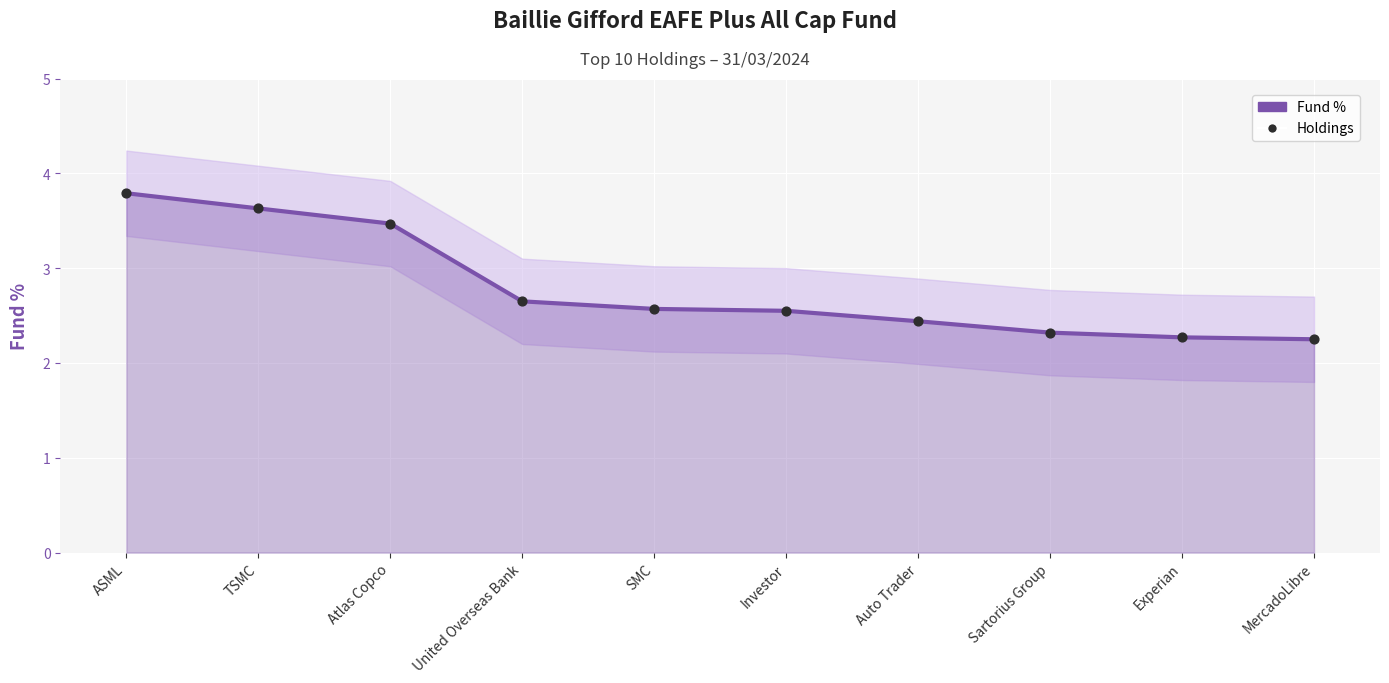

Which series has the largest total across all categories?

Fund %